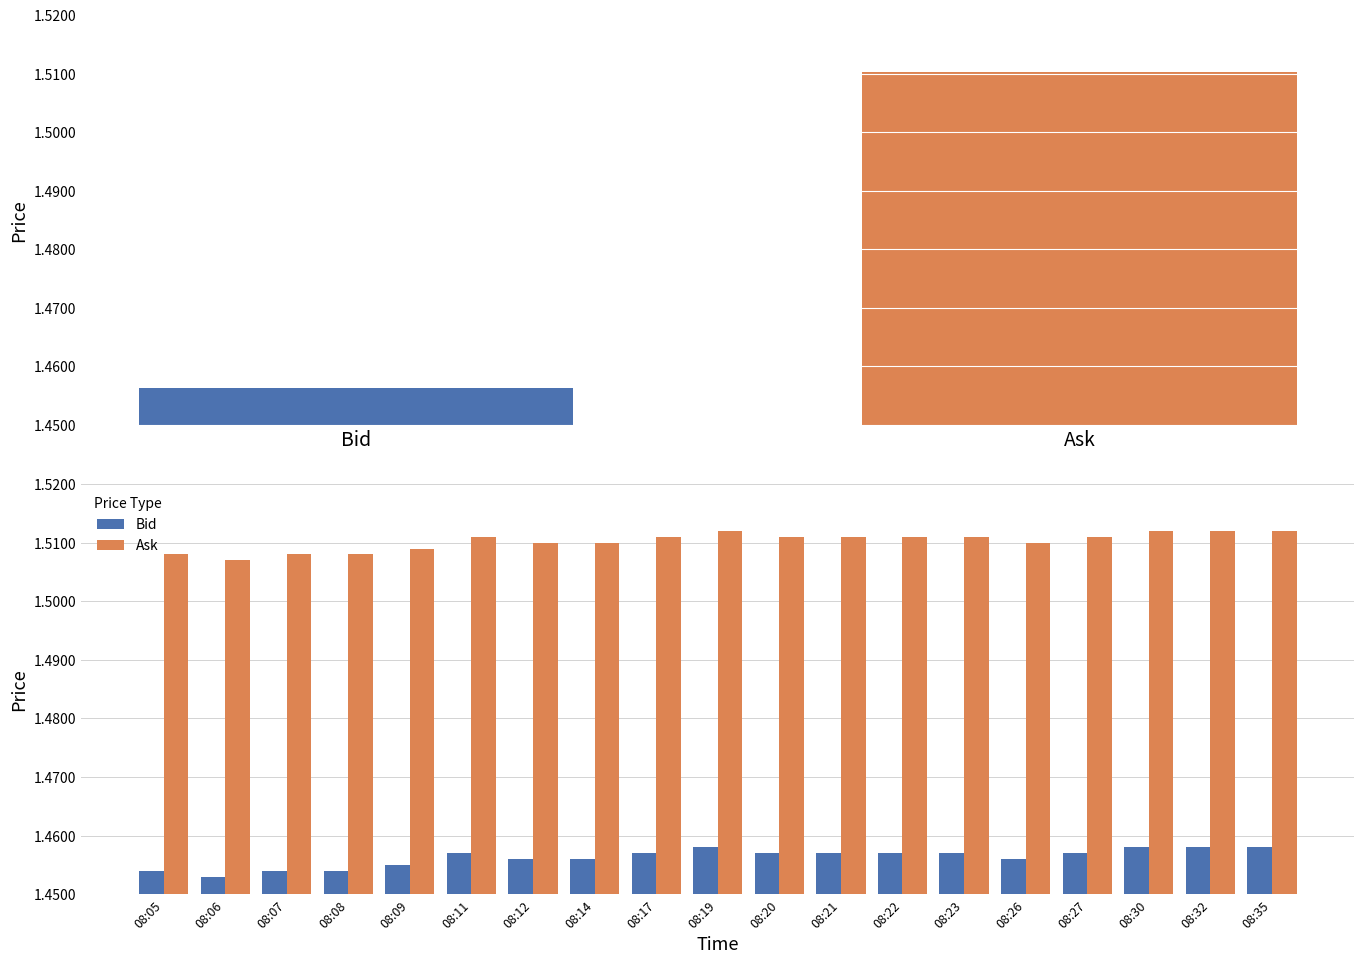

What value does the Bid series have at 08:20?

1.5